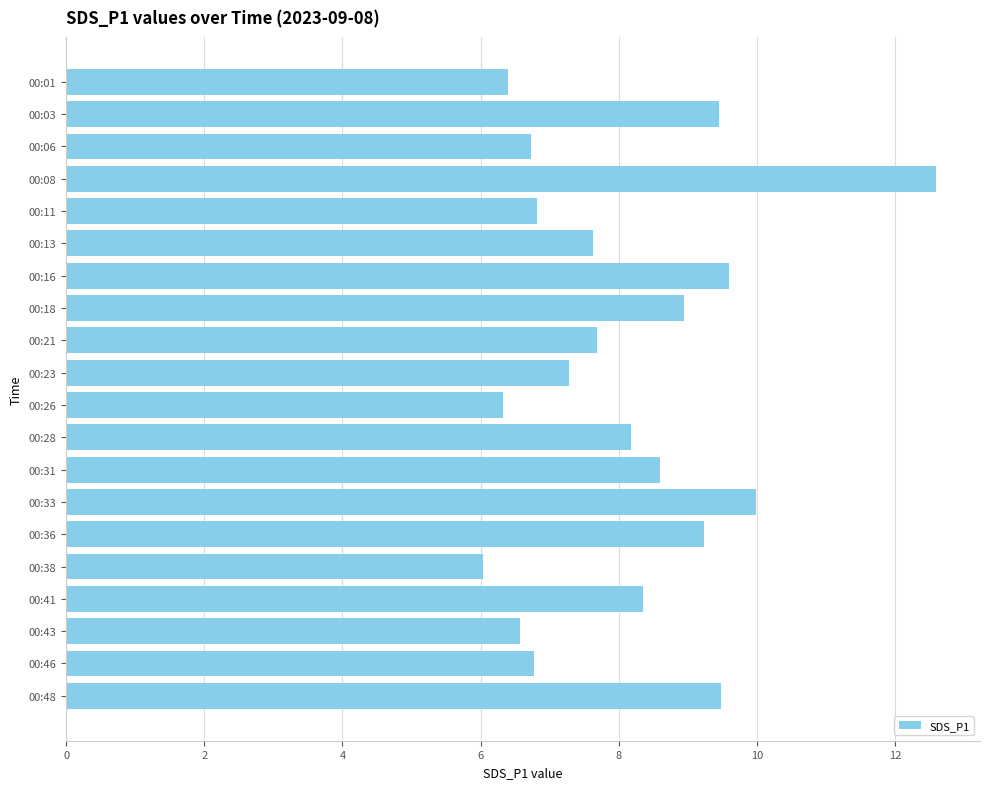

The value at 00:11 is 6.8. True or false?

True